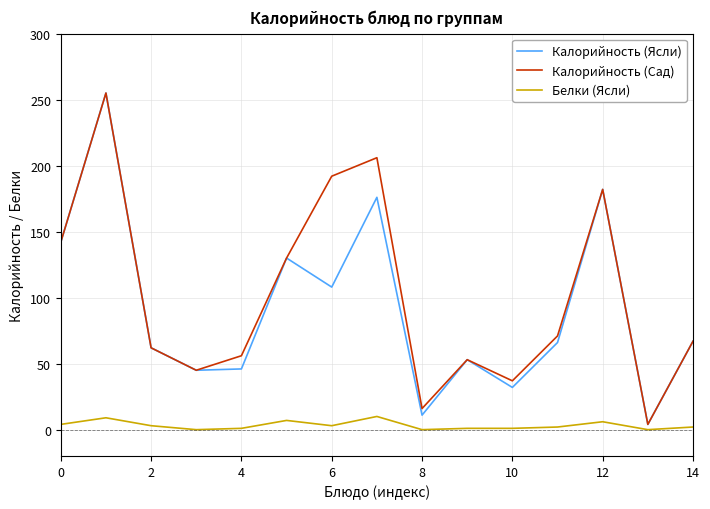

What is the maximum value shown in the chart?

255